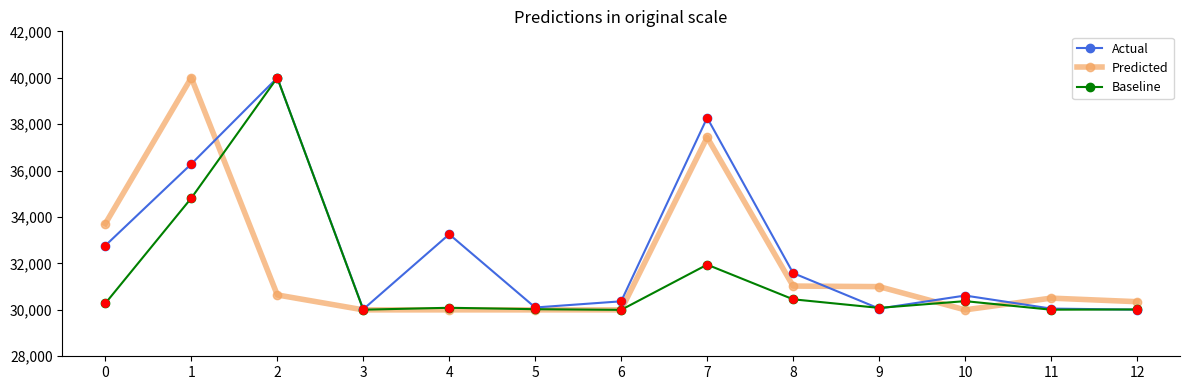

At how many categories does at least one series exceed 38767?

2